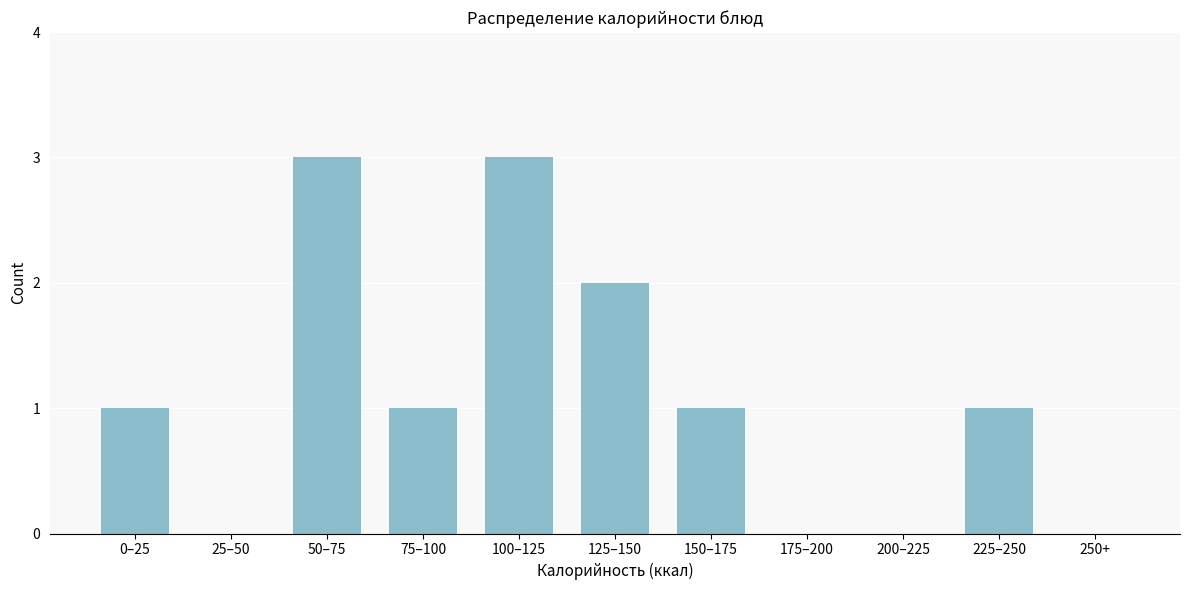

Reading left to right, transcribe all the data shown in this chart.

0–25=1	25–50=0	50–75=3	75–100=1	100–125=3	125–150=2	150–175=1	175–200=0	200–225=0	225–250=1	250+=0